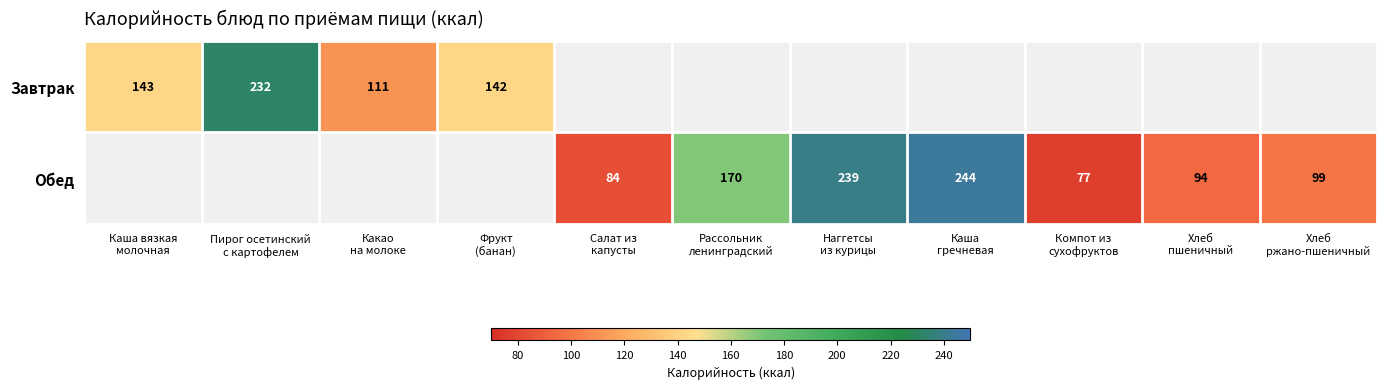

The value of Обед at Рассольник ленинградский is 170.0. True or false?

True